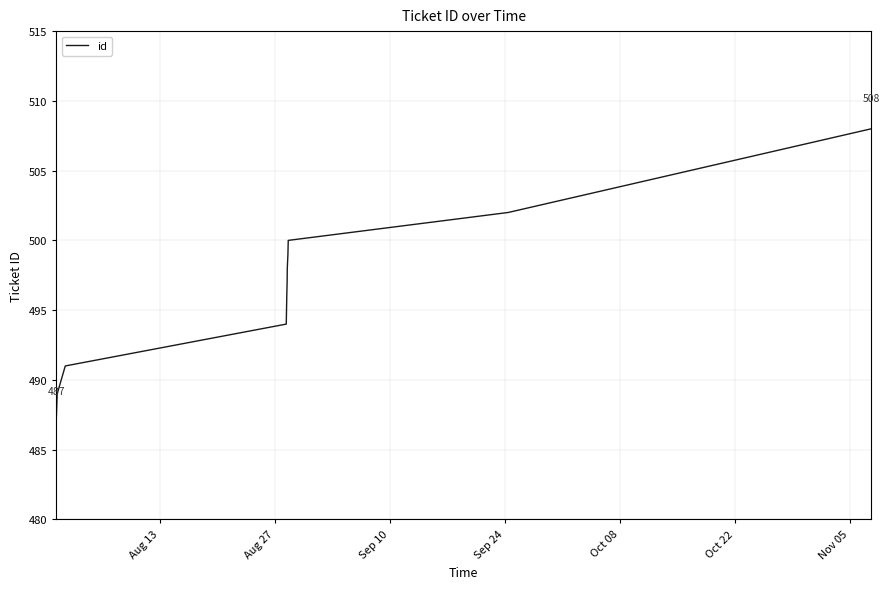

What is the maximum value shown in the chart?

508